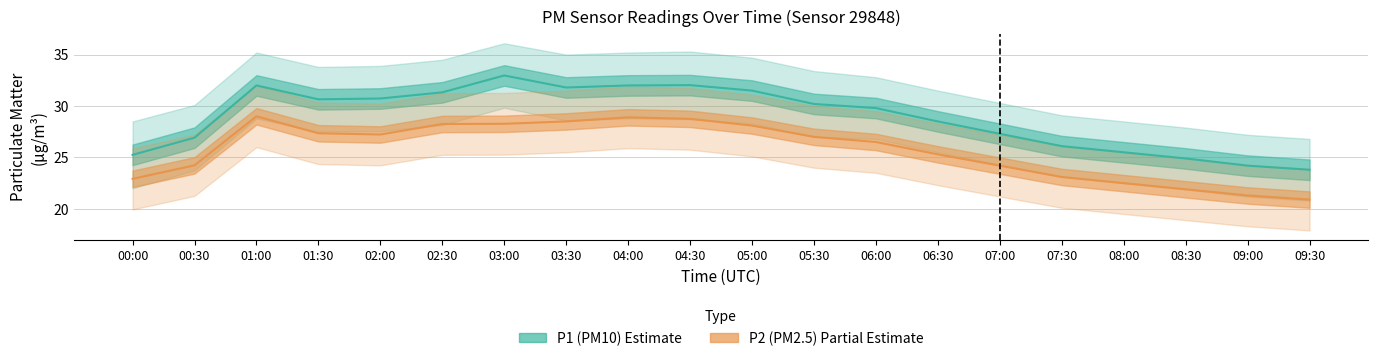

True or false: P1 (PM10) has a value of 32.0 at 04:00.

True